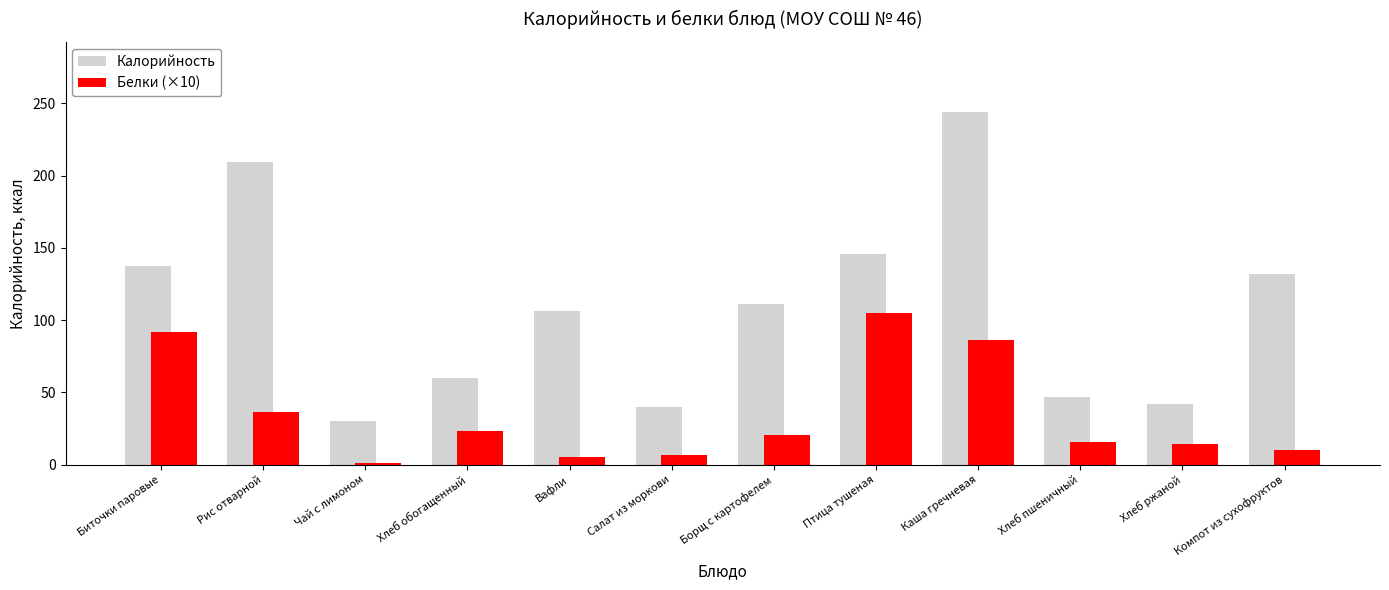

Which category has the highest value across all series?

Каша гречневая